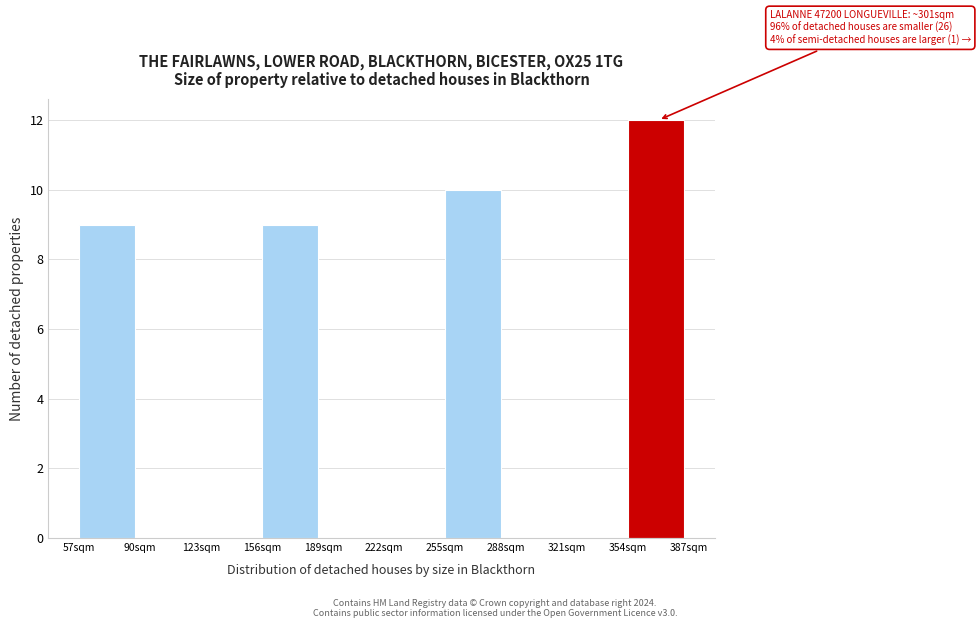

Over which range of the x-axis is the bar tallest?

354 to 387